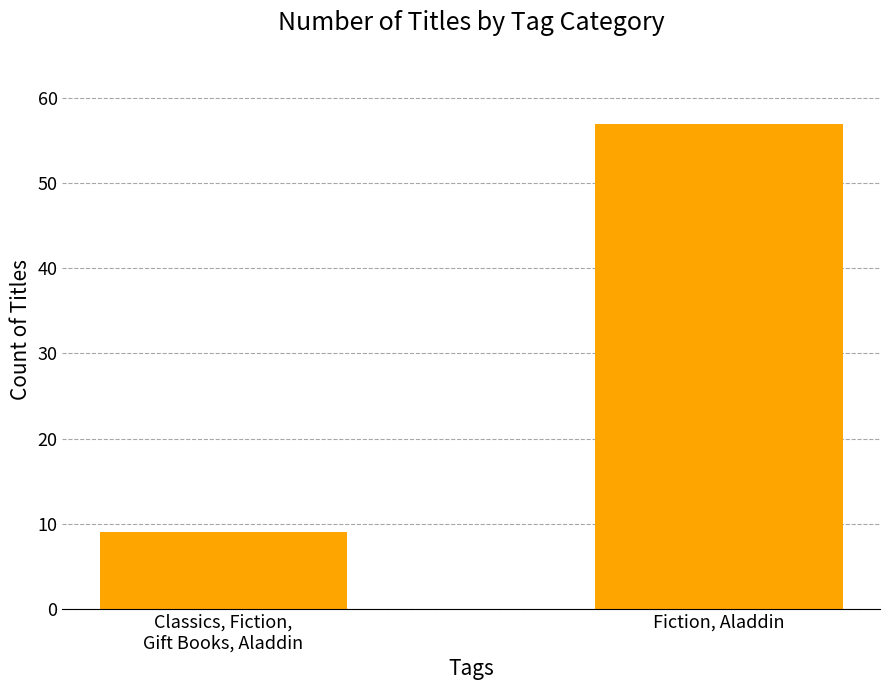

How many distinct data groups are displayed?

1